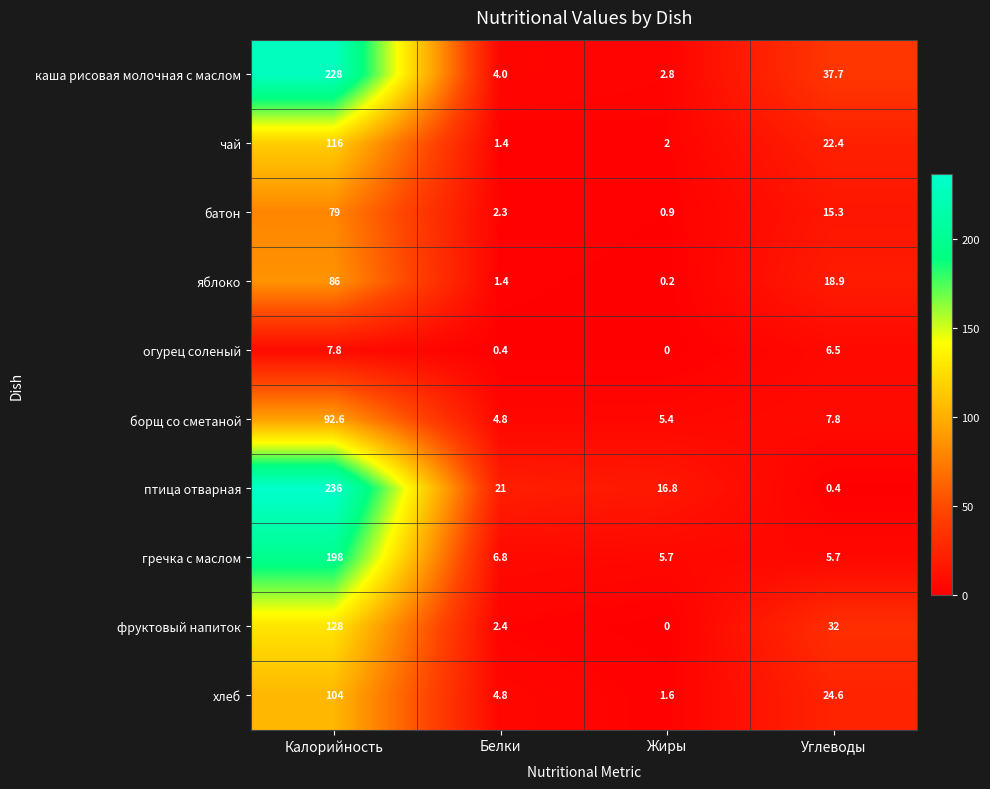

Between Белки and Жиры, which series saw the biggest shift?

птица отварная